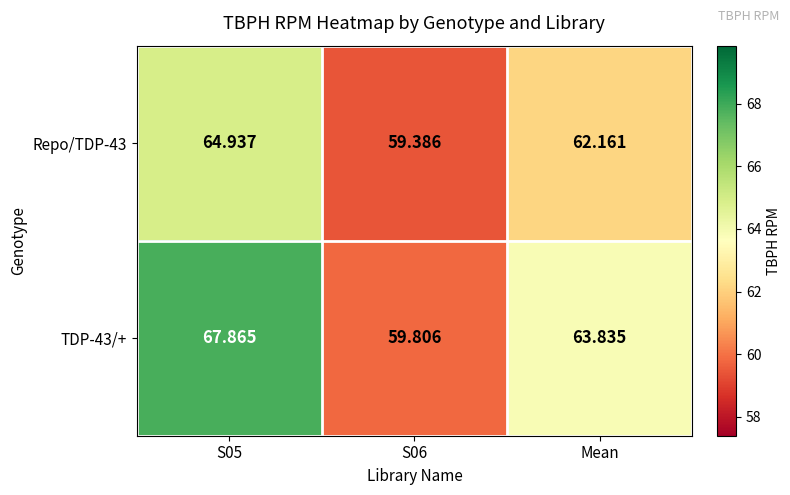

At which label is TDP-43/+ closest to 63?

Mean